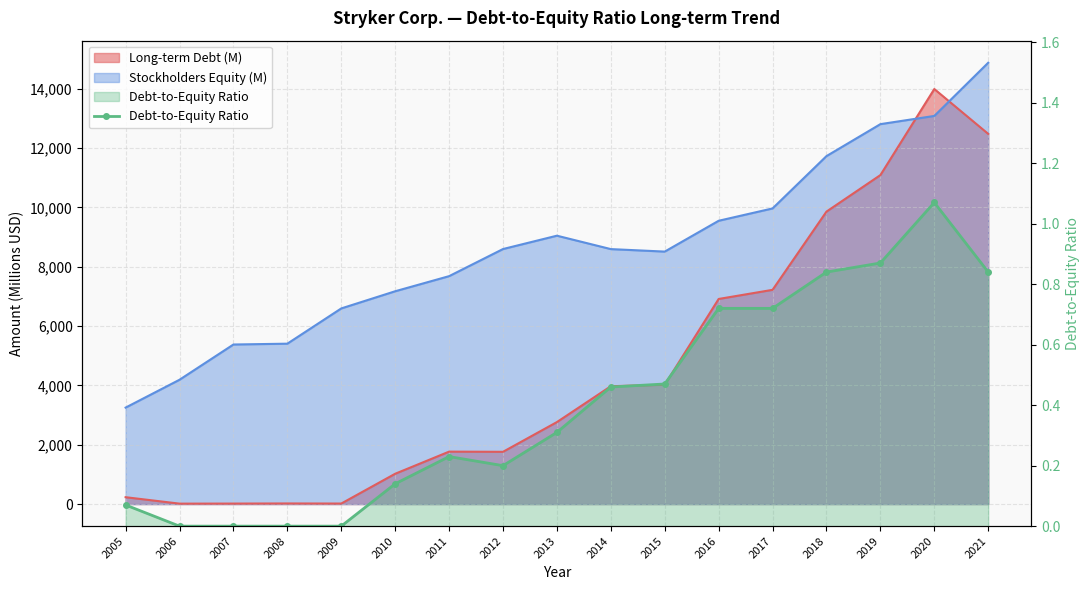

What is the change in value from 2009 to 2019?

+0.9